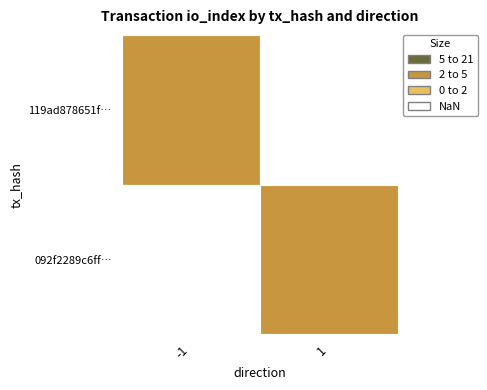

Reading left to right, extract all data points from this chart.

119ad878651f98eabd5f3a074350066c10baee3: -1	4
092f2289c6ff167ee3985e440e09851e2a649ed: 1	3